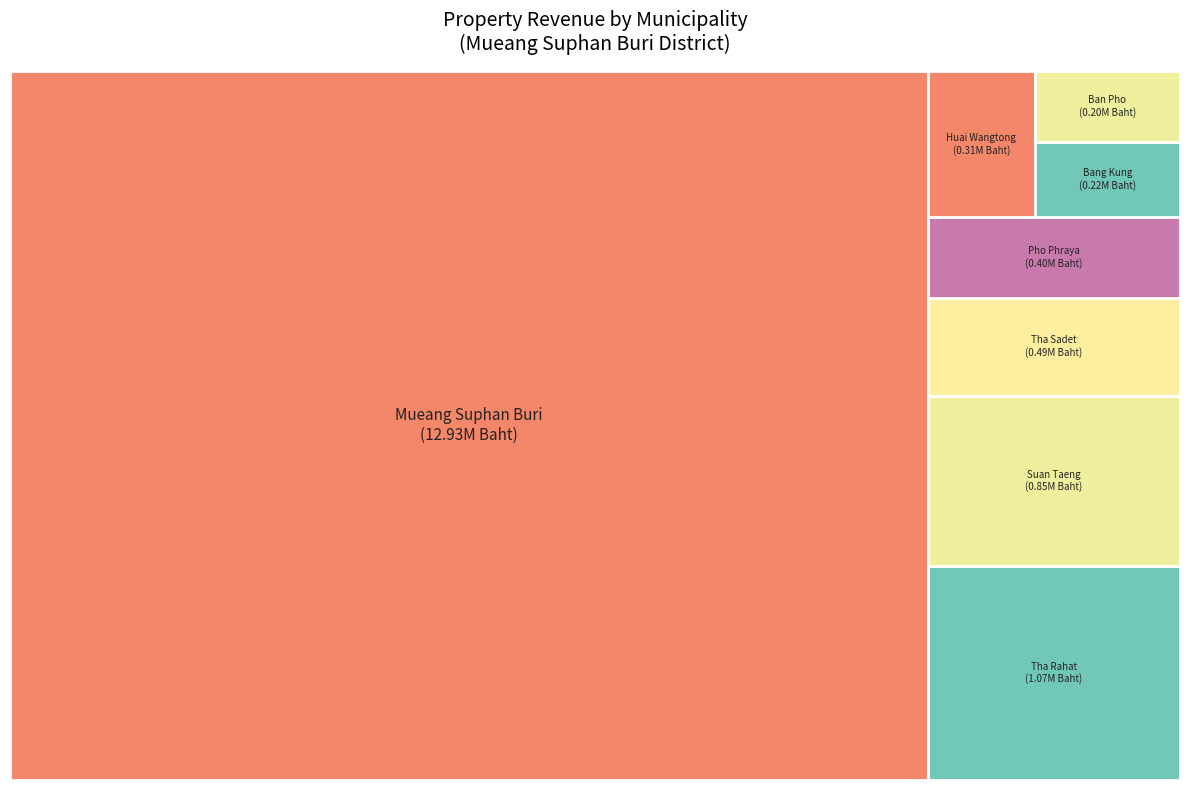

Which has a higher value, Huai Wangtong or Bang Kung?

Huai Wangtong